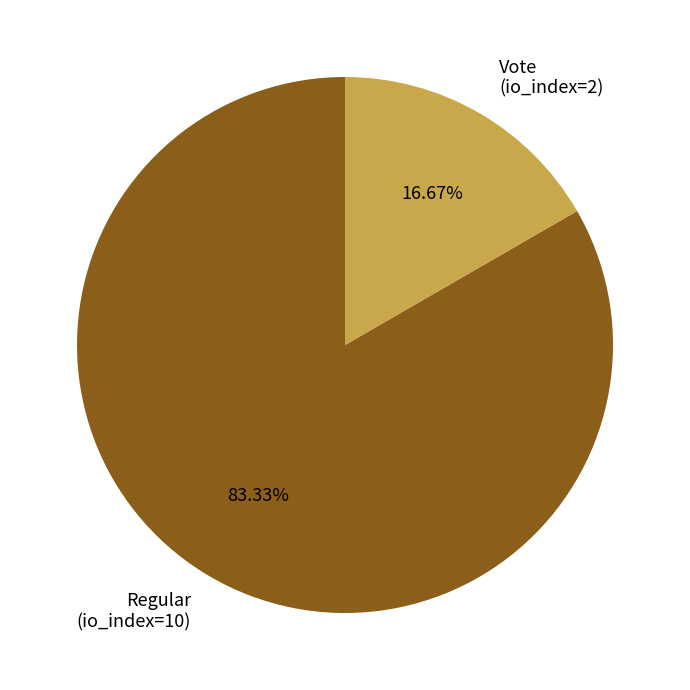

Do Regular (io_index=10) and Vote (io_index=2) together represent more than half of the pie?

Yes